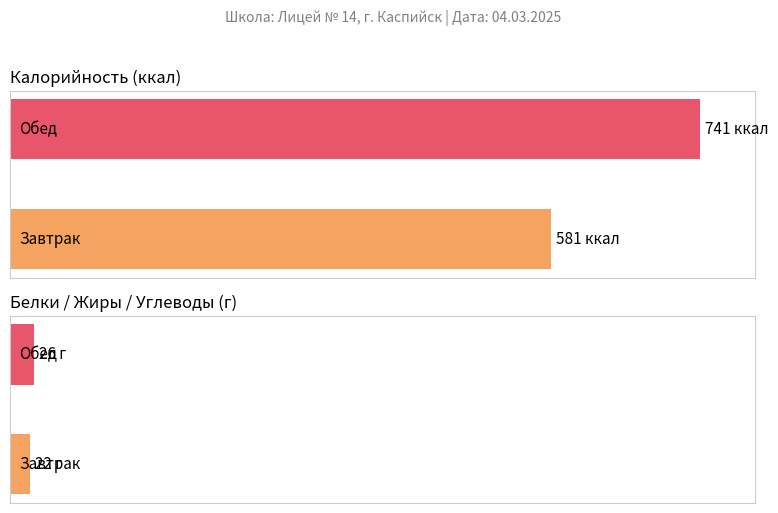

At which category is the sum across all series the highest?

Обед